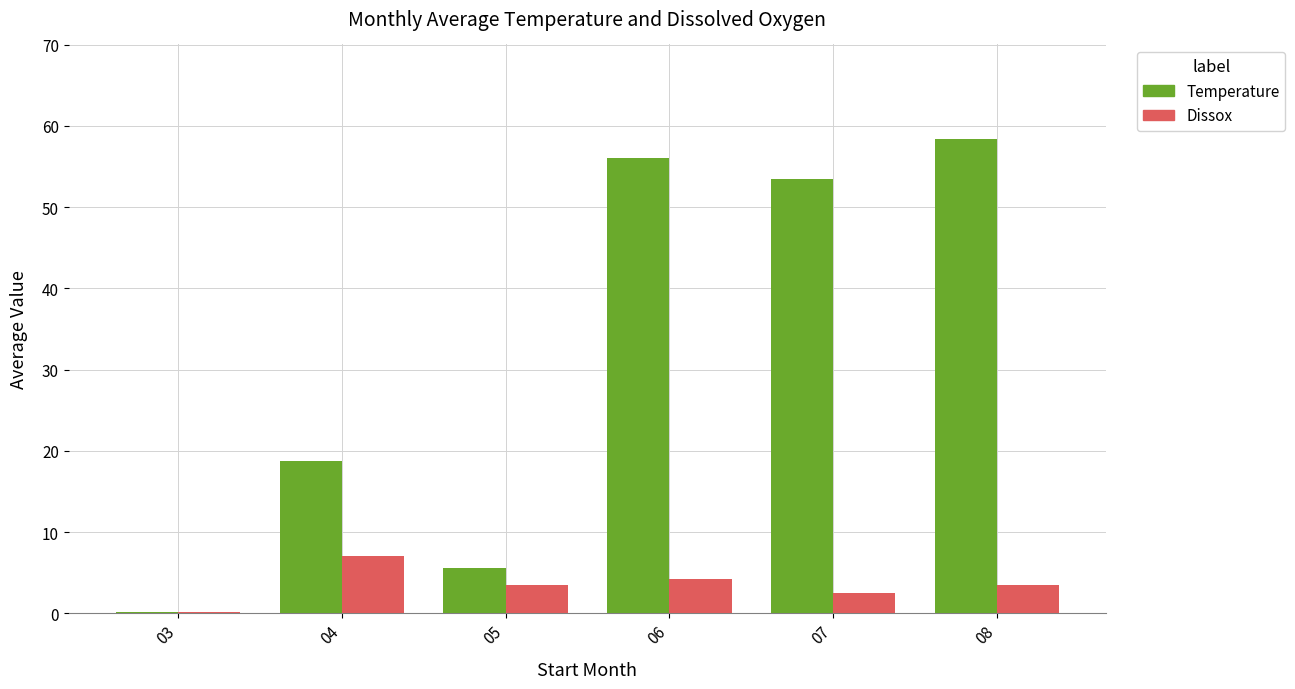

What is the sum of all Dissox values?

20.9